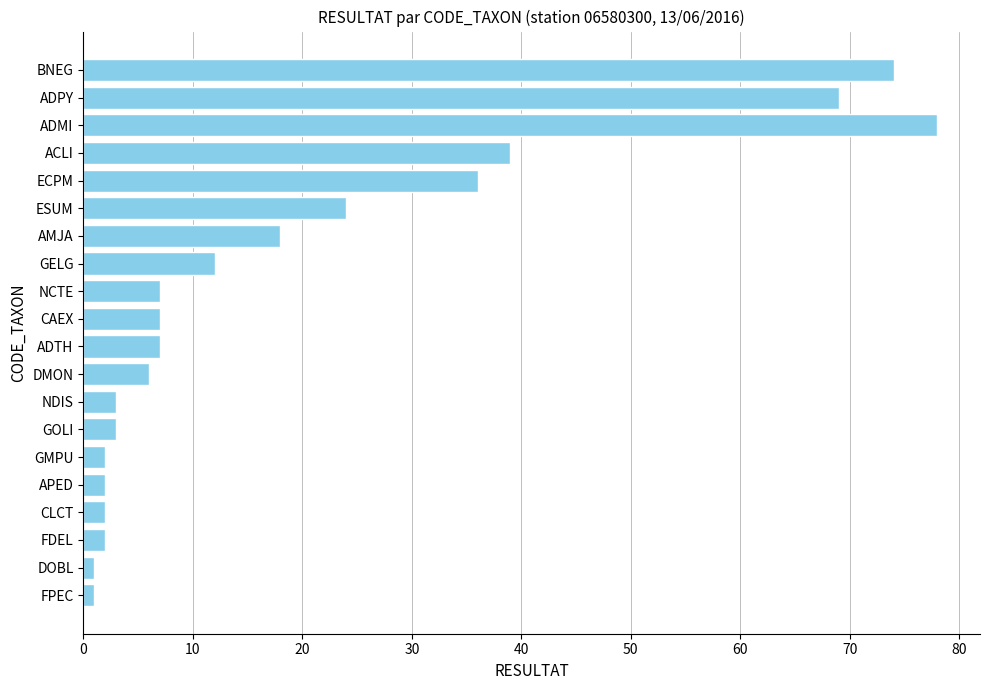

Reading top to bottom, extract all data points from this chart.

74	69	78	39	36	24	18	12	7	7	7	6	3	3	2	2	2	2	1	1